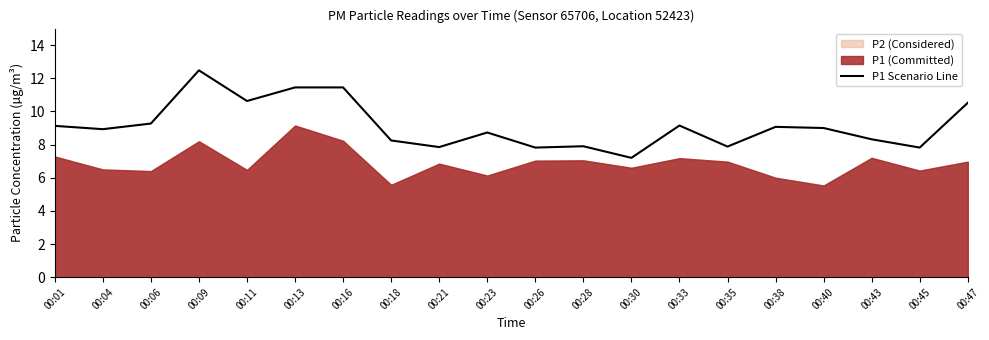

Which label corresponds to the largest value in the chart?

00:09